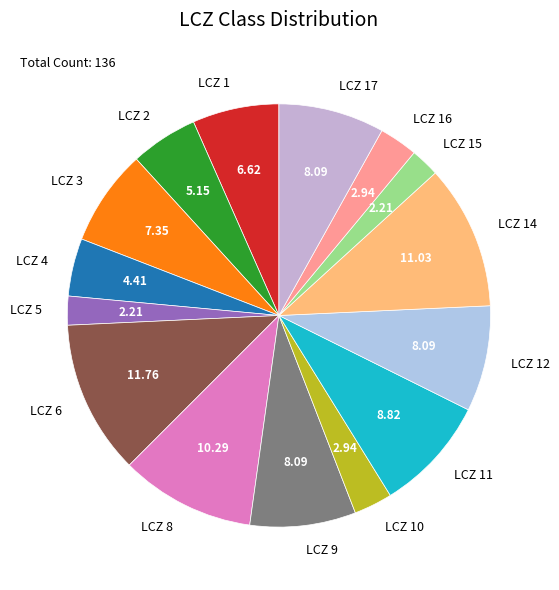

Is the sum of LCZ 1 and LCZ 14 greater than half?

No